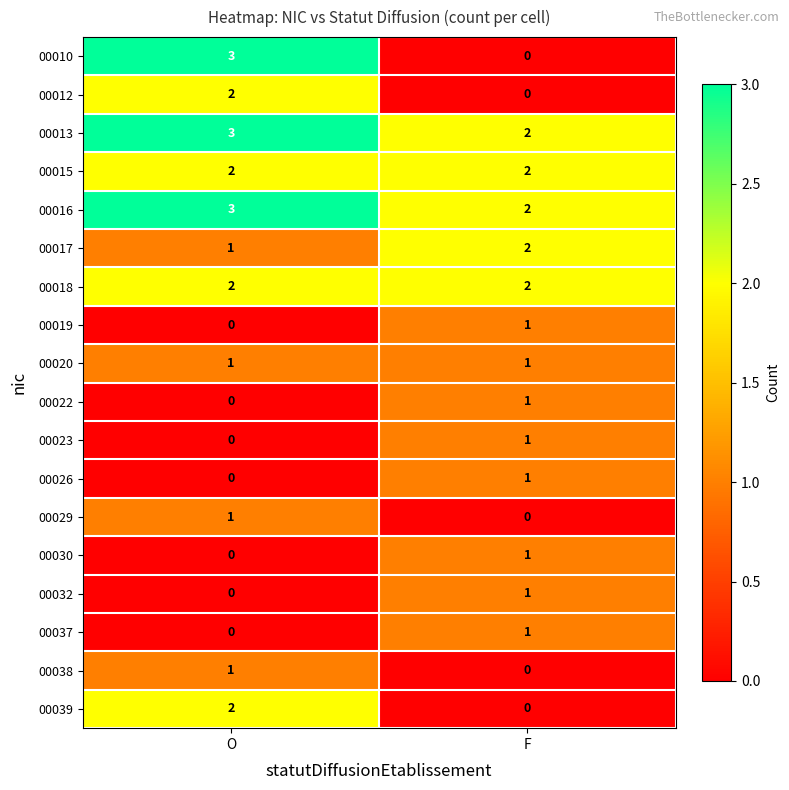

Rank the categories by 00023 value from lowest to highest.

O, F